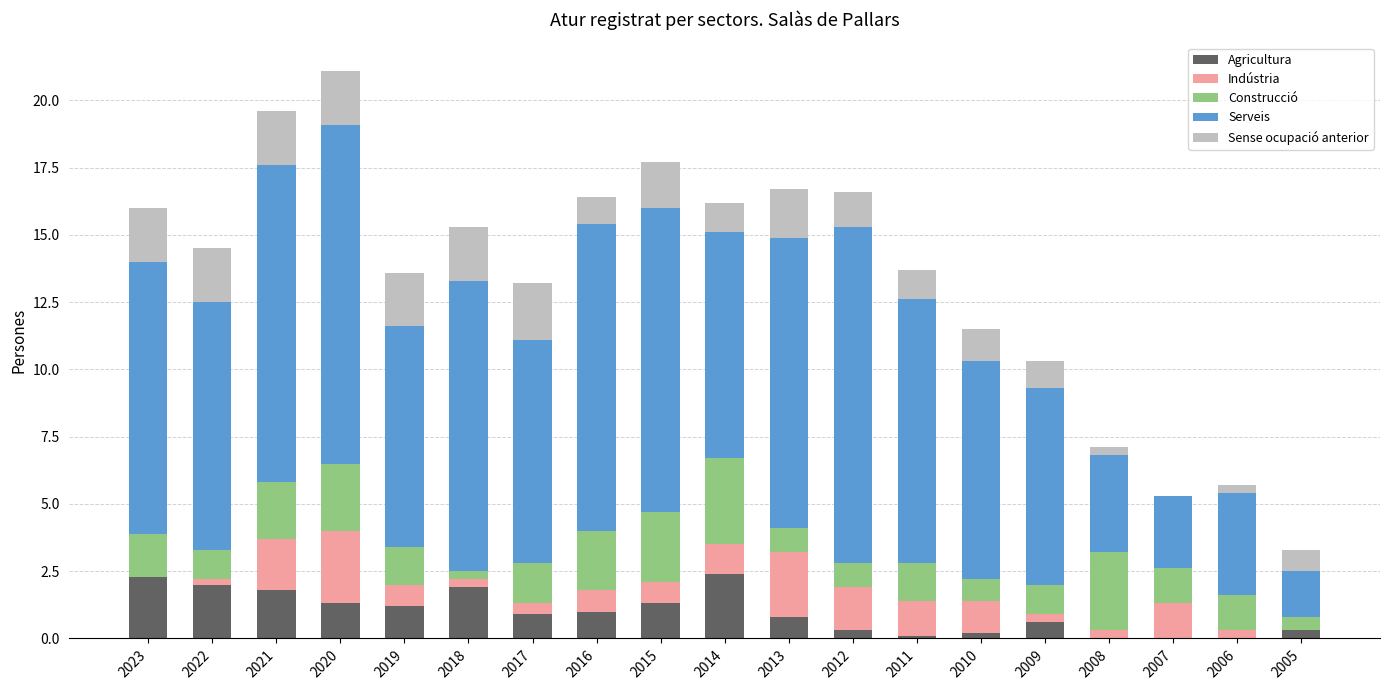

The Agricultura series shows 2.0 at 2022. True or false?

True